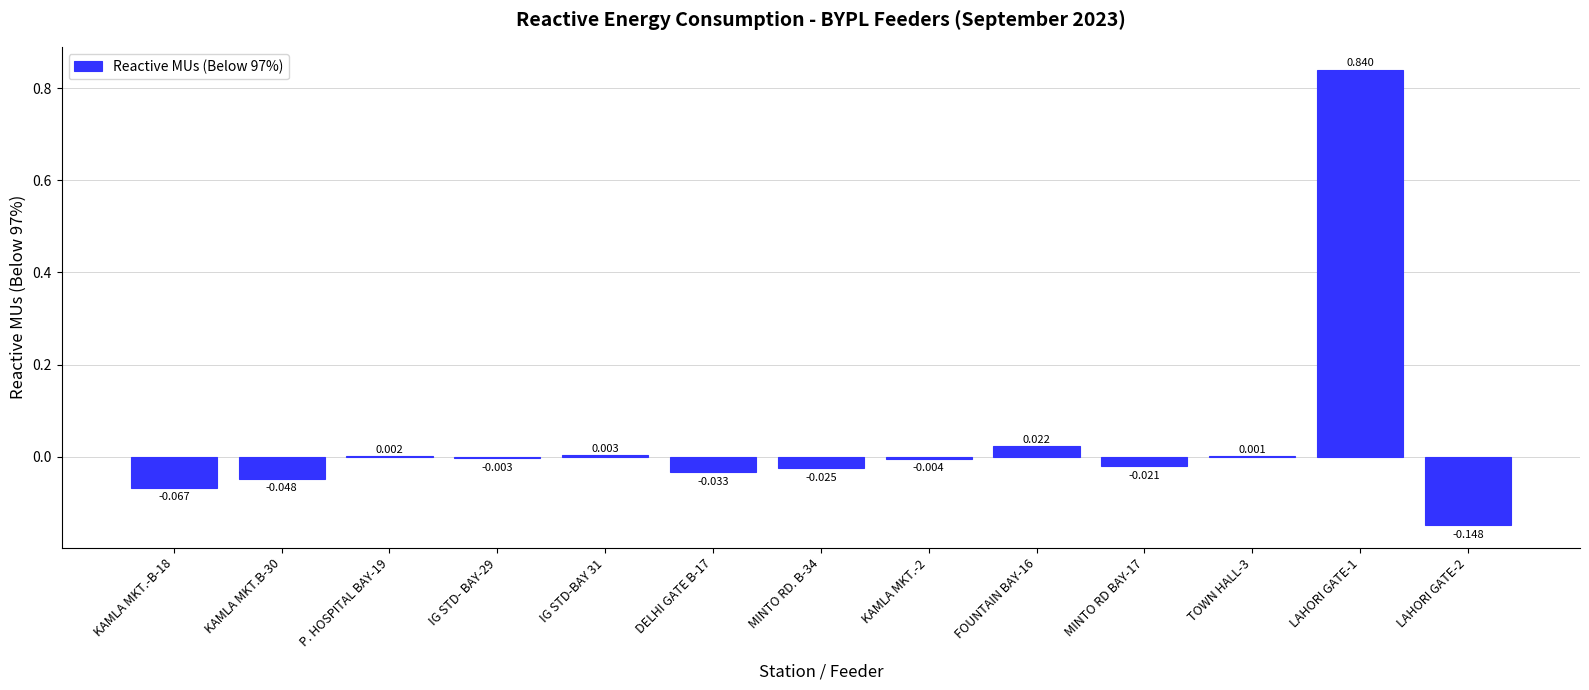

True or false: the data shows 0.8 at LAHORI GATE-1.

True